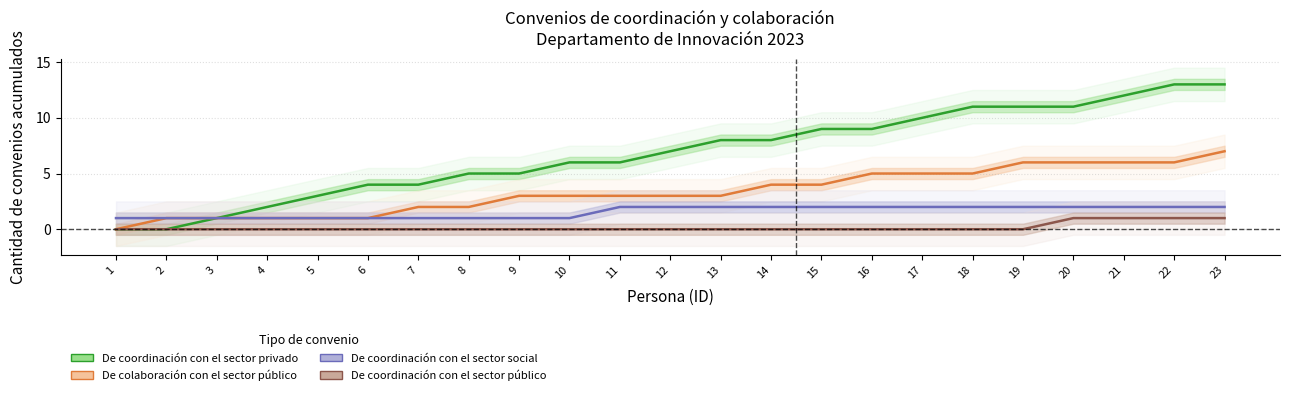

The De coordinación con el sector público series shows 0 at 8. True or false?

True